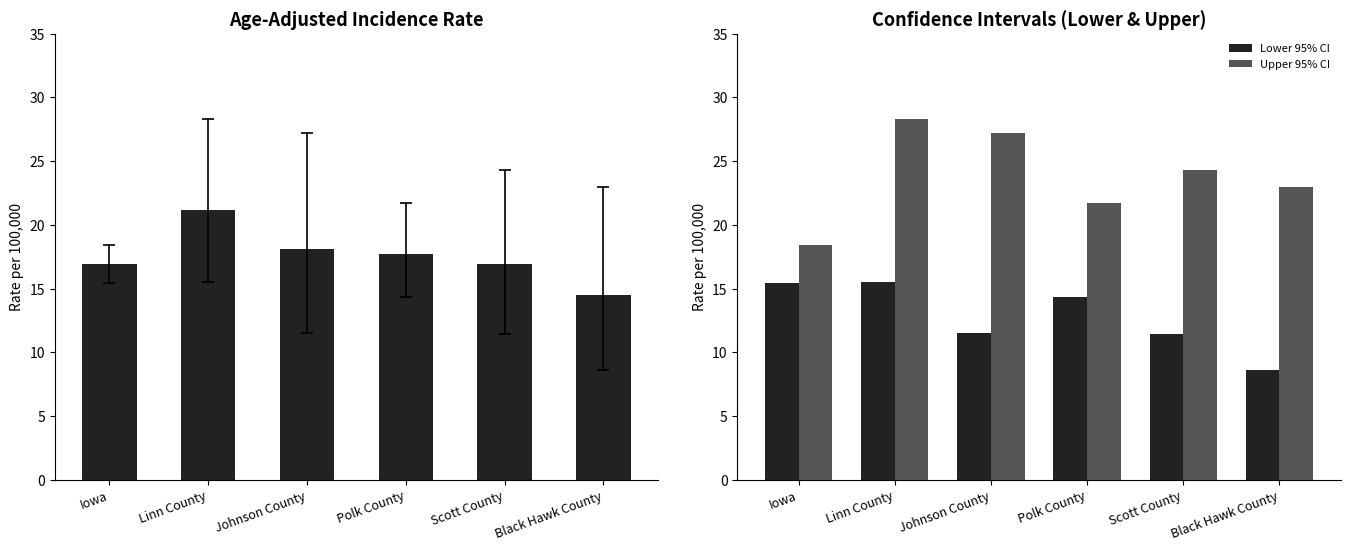

Which has a higher value, Scott County or Black Hawk County?

Scott County